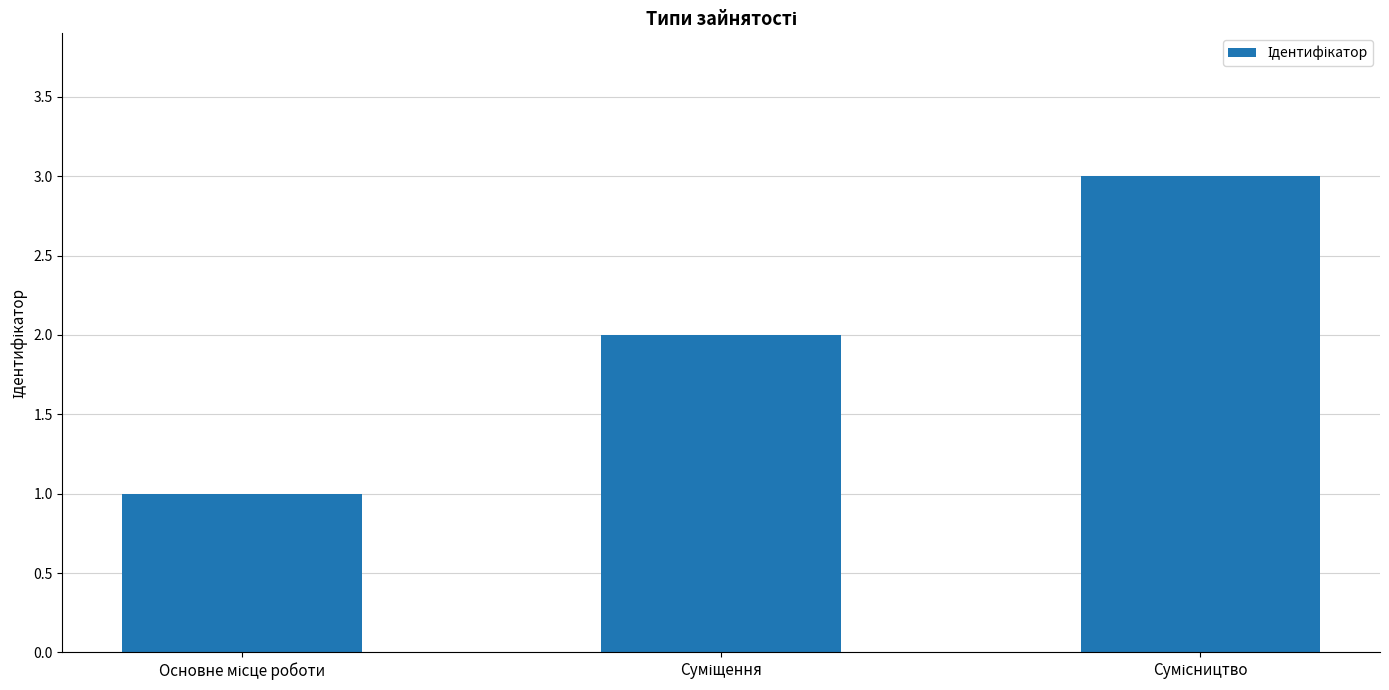

What is the greatest value displayed?

3